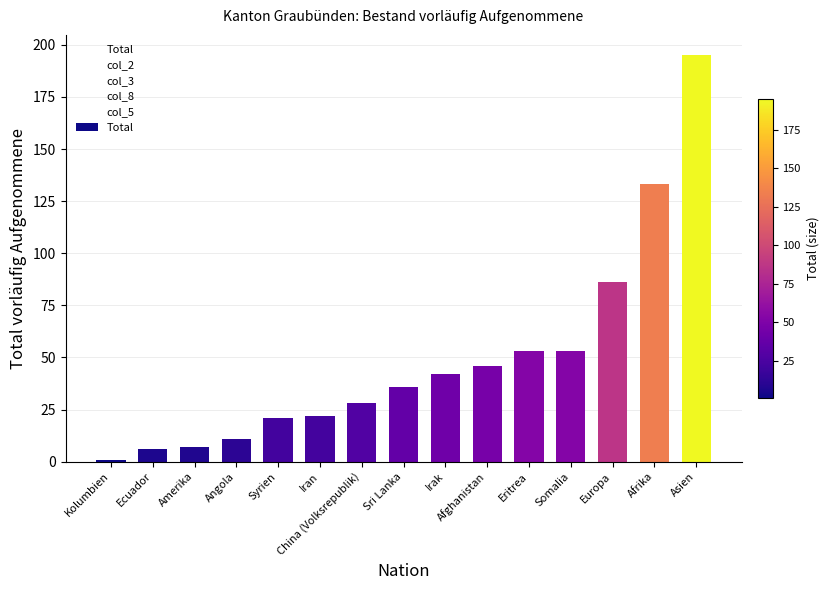

What is the change in value from Syrien to Afghanistan?

+25